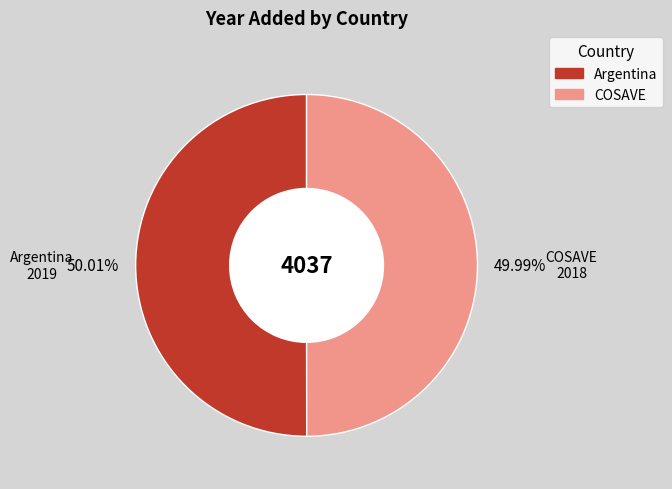

What is the ratio of the value at COSAVE to the value at Argentina?

1.0